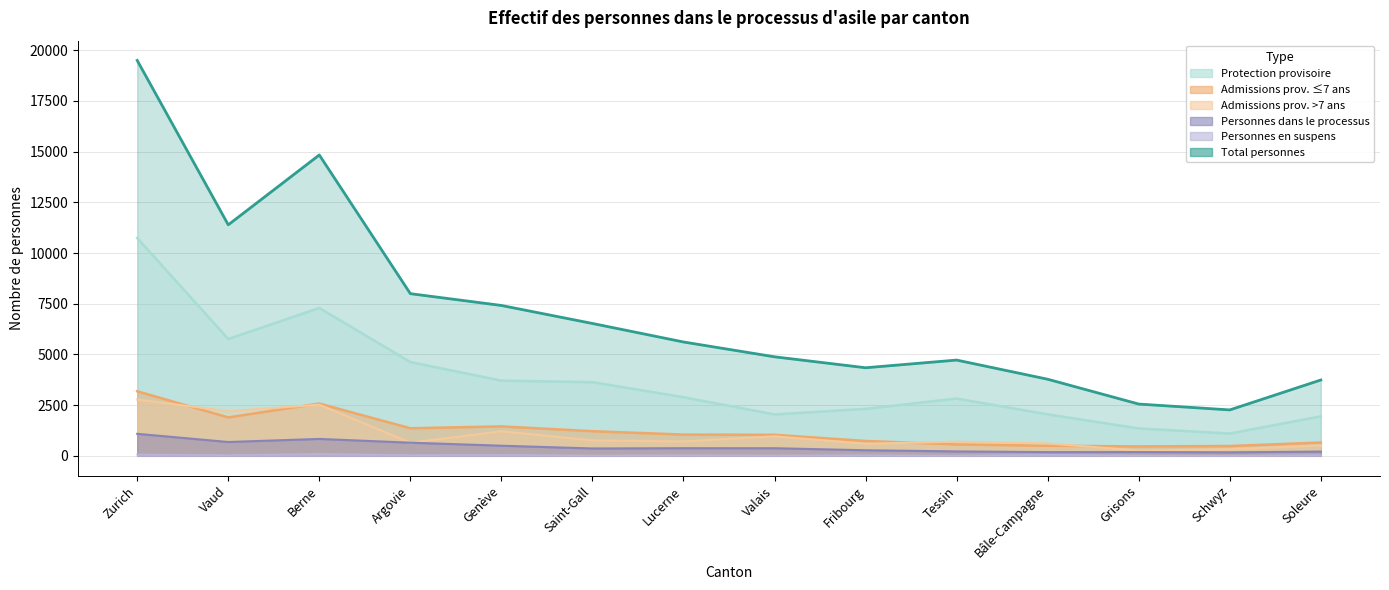

Which series has the largest total across all categories?

Total personnes